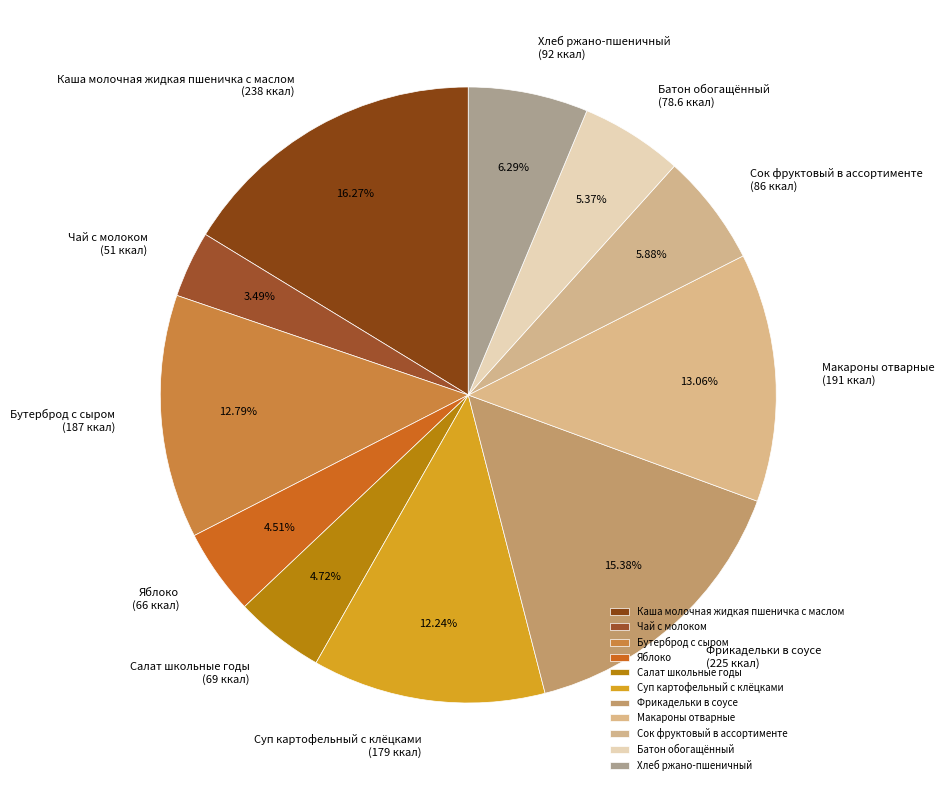

Does Макароны отварные represent more than half of the total?

No